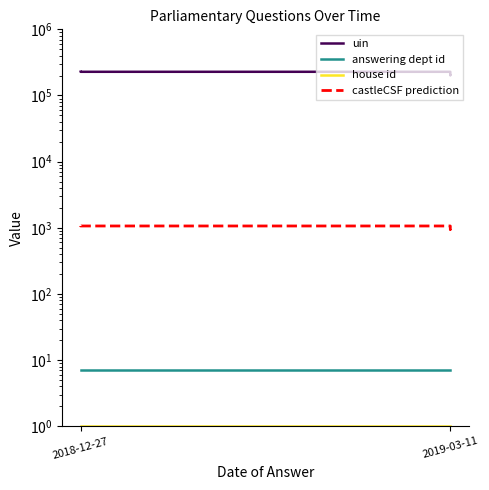

Is this an area chart (filled region under the line)?

No